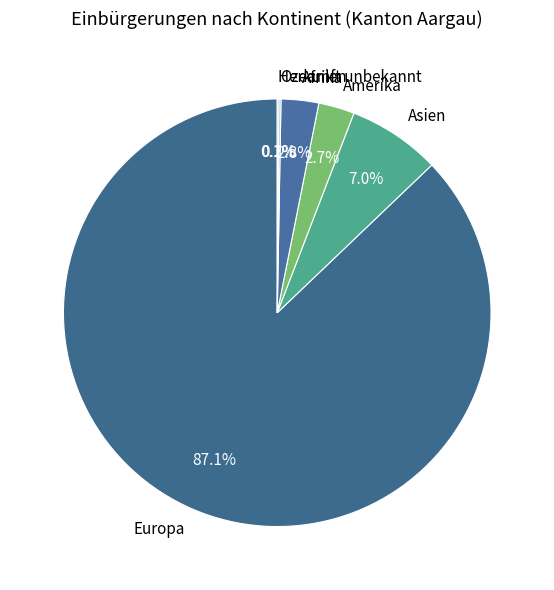

Which category has the biggest portion of the pie?

Europa